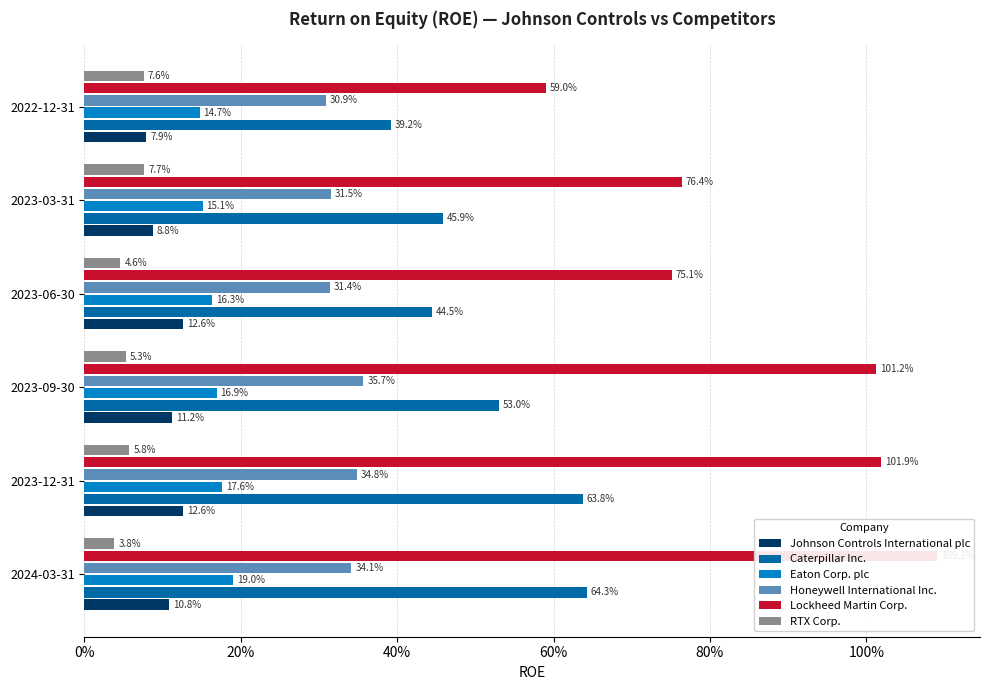

At how many categories does at least one series exceed 0?

6